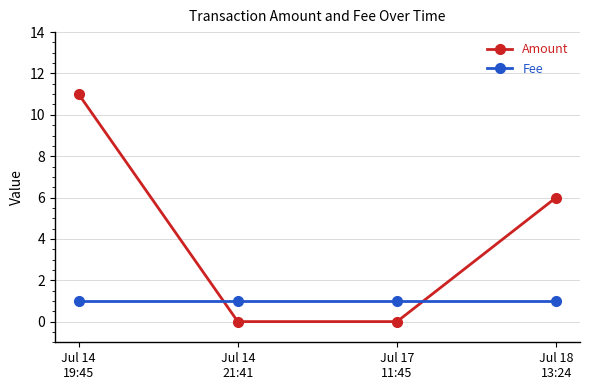

Count the number of categories in the chart.

4